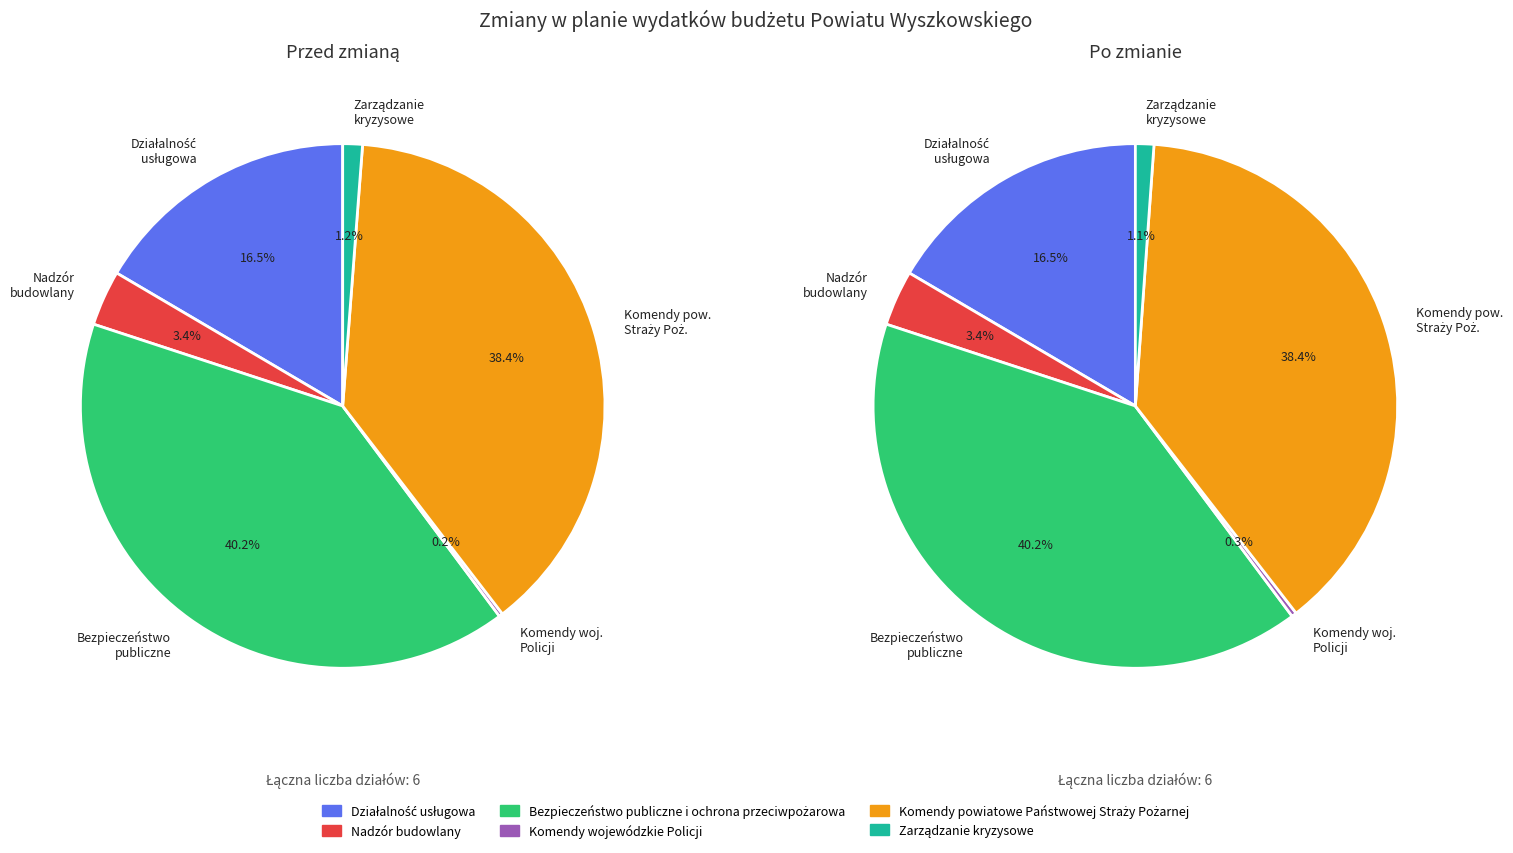

To the nearest percent, what is the combined percentage of Nadzór budowlany and Komendy powiatowe Państwowej Straży Pożarnej?

42%